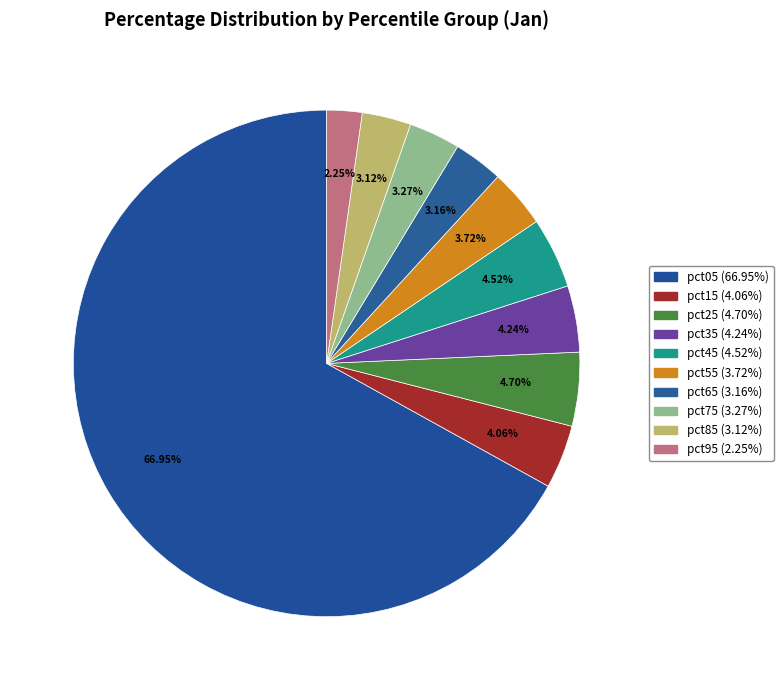

What is the smallest slice in the pie chart?

pct95